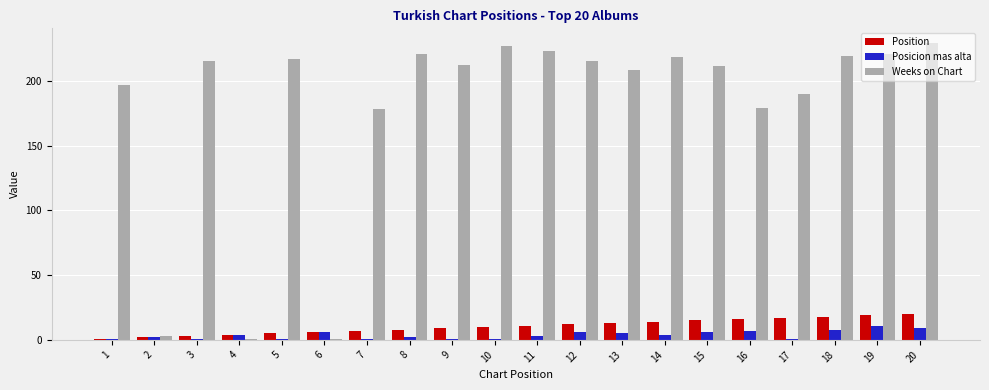

What is the greatest value displayed?

229